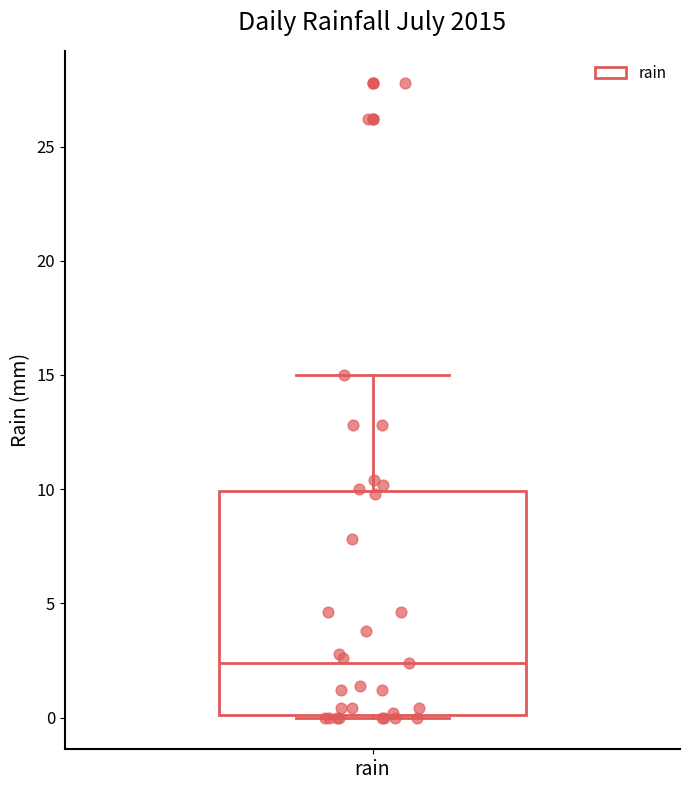

Read this box plot against the y-axis: the position of the median line, the range covered by the box, and the ends of both whiskers. The values are not printed on the chart, so give them approximately, as read against the axis.

median 2.5, box 0.0 to 10.0, whiskers 0.0 to 15.0